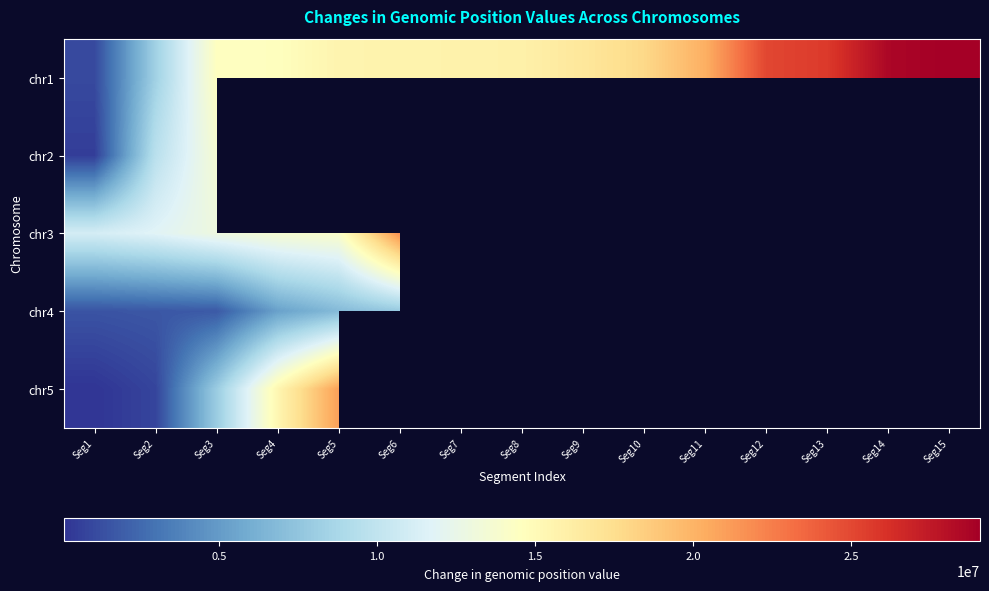

Is it true that chr1 equals 5120427.8 at Seg6?

False